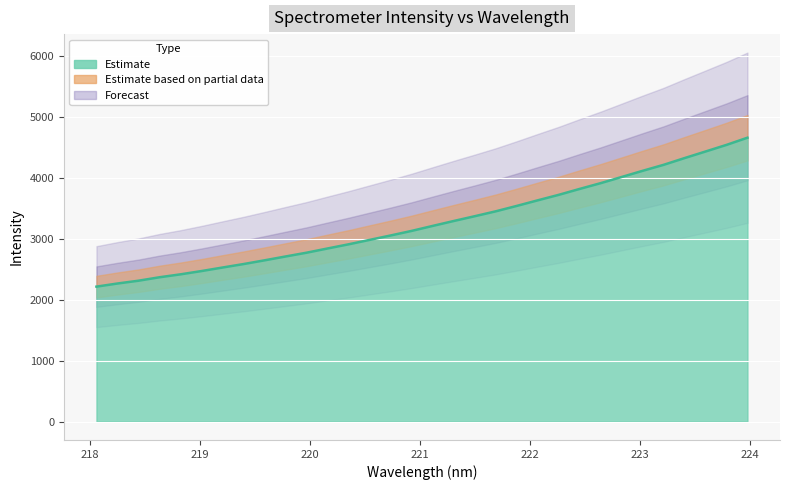

Reading right to left, list all the values displayed in this chart.

223.9802=4657.2	223.7895=4539.1	223.5987=4430.6	223.408=4322.6	223.2172=4211.9	223.0264=4113.6	222.8355=4012.3	222.6447=3911.2	222.4538=3816.6	222.263=3719.2	222.0721=3629.3	221.8812=3537.6	221.6902=3448.9	221.4993=3368.7	221.3083=3290.3	221.1174=3209.7	220.9264=3128.2	220.7354=3053.1	220.5444=2980.7	220.3533=2908.1	220.1623=2839.9	219.9712=2770.6	219.7801=2708.3	219.589=2645.3	219.3979=2584.1	219.2067=2527.2	219.0156=2469.3	218.8244=2415.3	218.6332=2367.3	218.442=2310.7	218.2508=2264.8	218.0596=2213.4